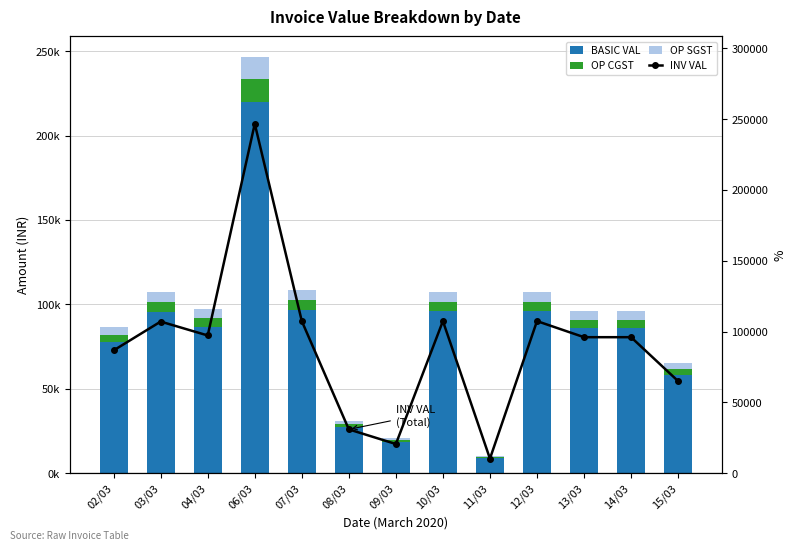

What is the difference between the maximum and second lowest values in the BASIC VAL series?

201525.5